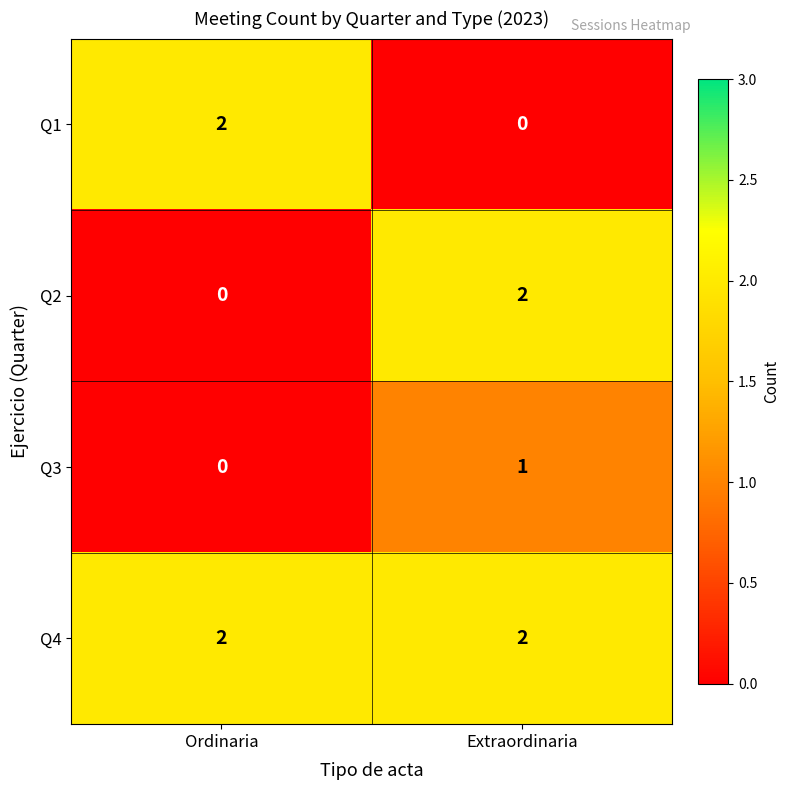

Which category has the highest value in the Q2 series?

Extraordinaria